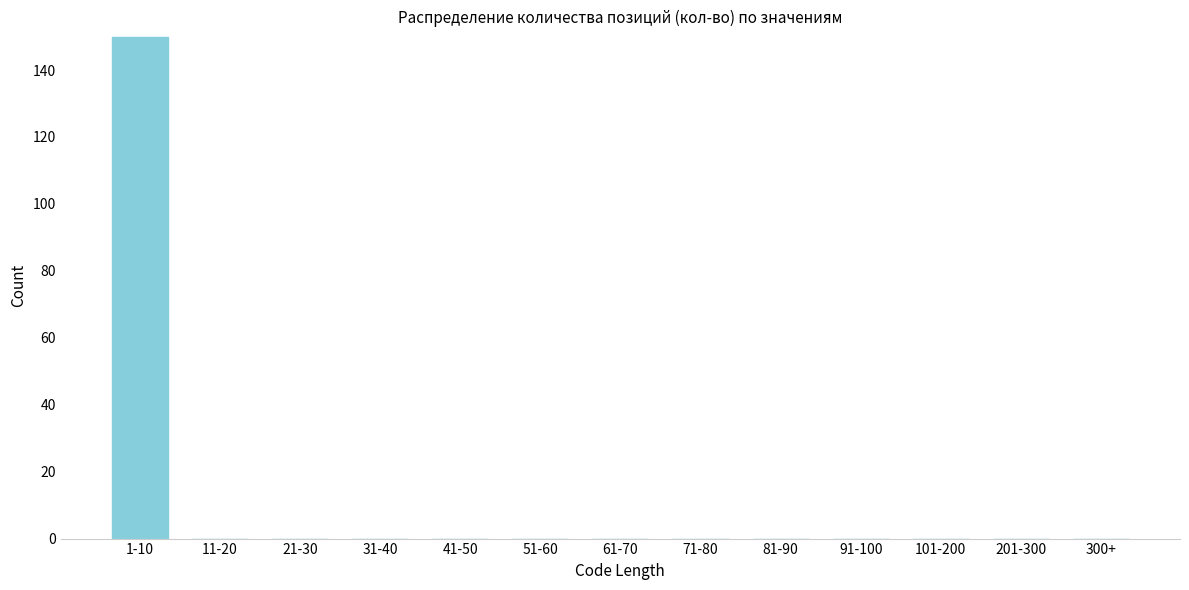

Reading right to left, transcribe all the data shown in this chart.

300+=0	201-300=0	101-200=0	91-100=0	81-90=0	71-80=0	61-70=0	51-60=0	41-50=0	31-40=0	21-30=0	11-20=0	1-10=150